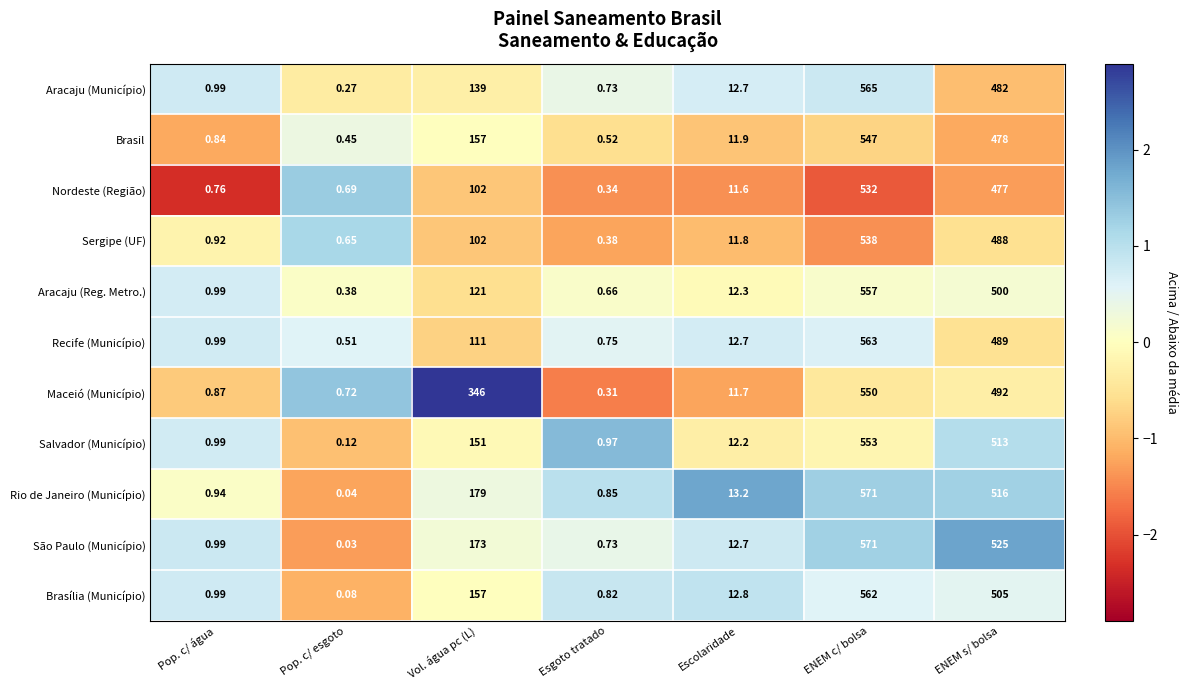

How many series are shown in this chart?

11